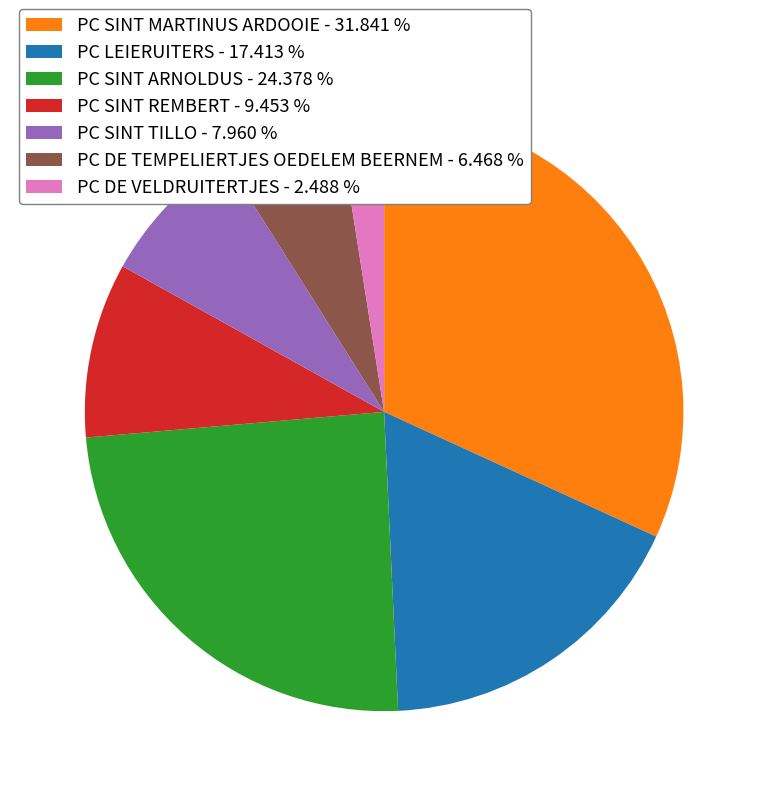

Is there any slice that represents more than half of the pie?

No